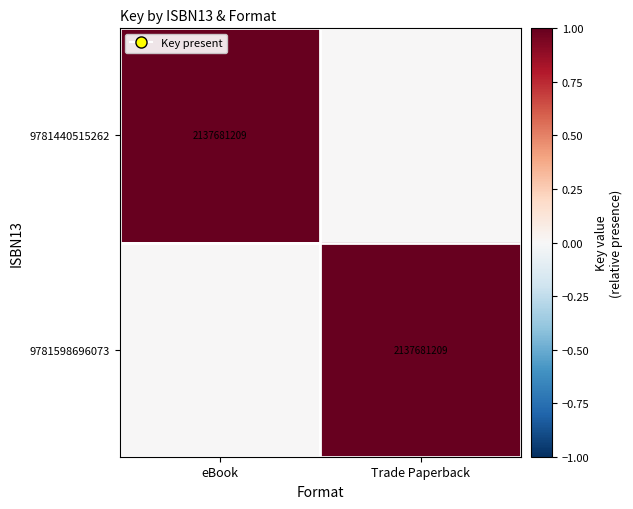

How many data points does each series have?

2